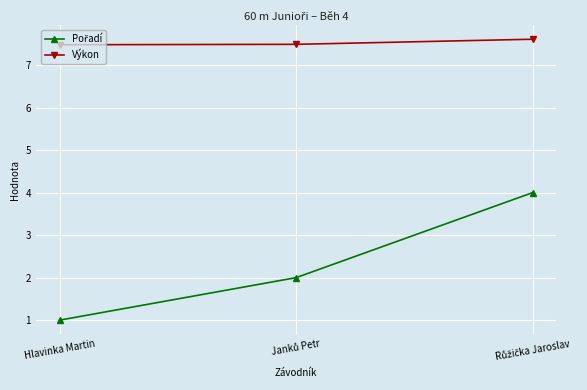

Which series has the largest total across all categories?

Výkon